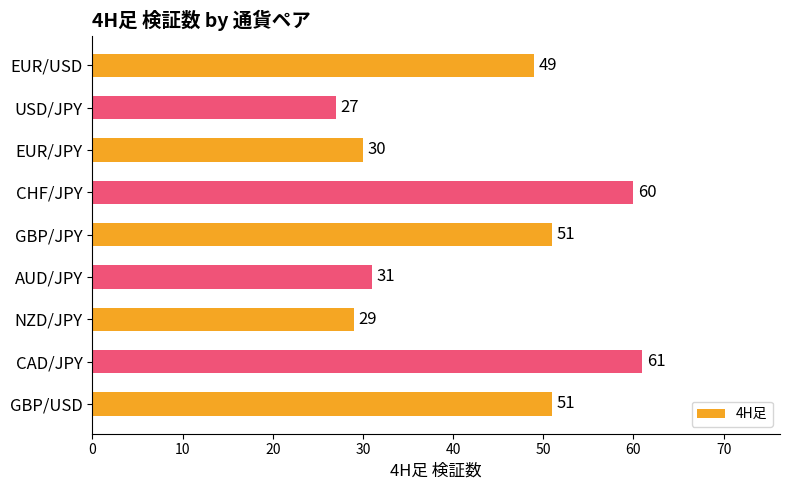

What position from the bottom is CAD/JPY?

2